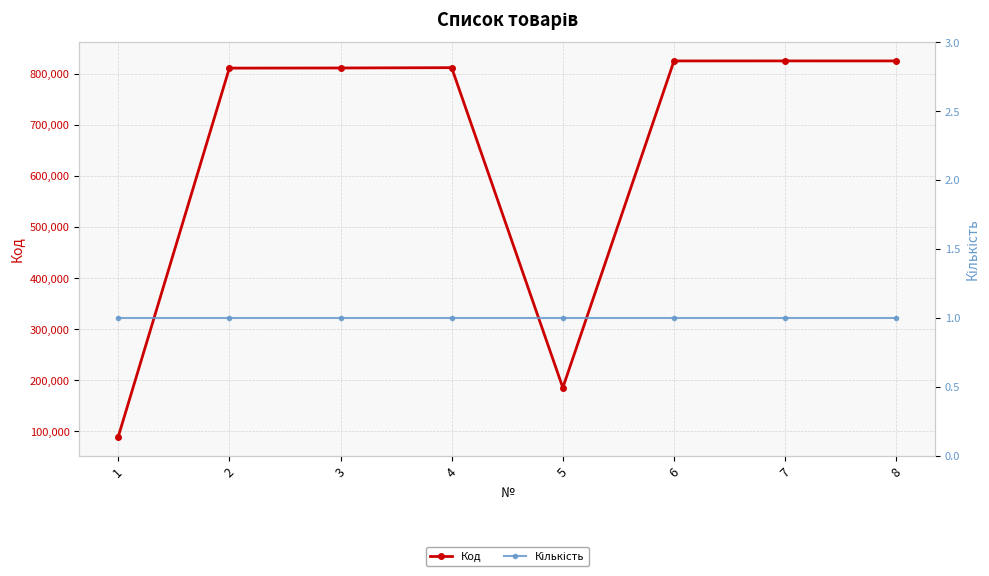

True or false: Кількість and Код intersect in this chart.

False